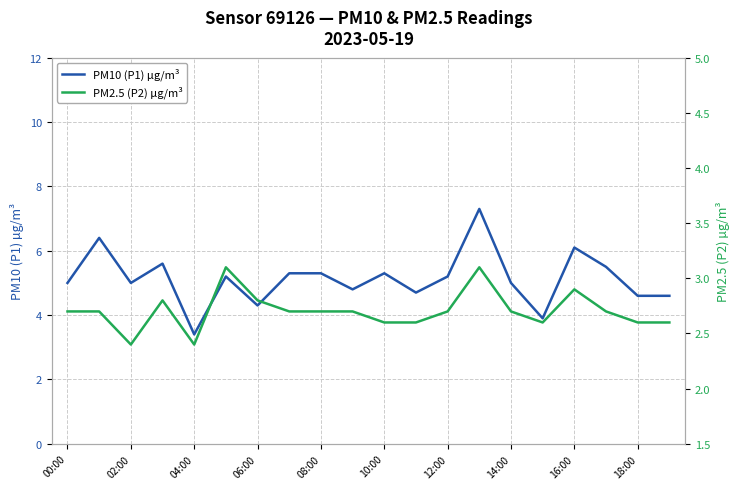

The PM10 (P1) µg/m³ series shows 7.0 at 14:00. True or false?

False